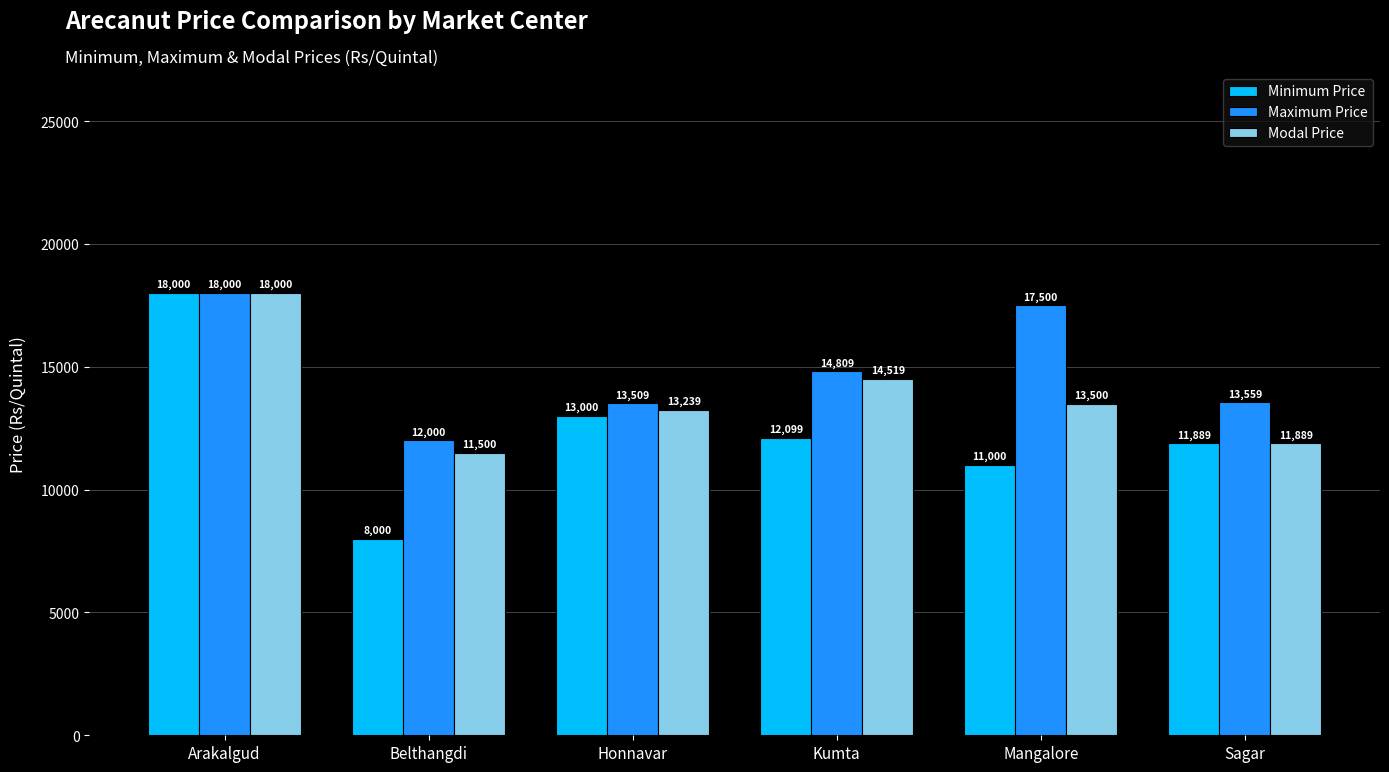

Reading left to right, list all the values displayed in this chart.

Minimum Price: Arakalgud=18000	Belthangdi=8000	Honnavar=13000	Kumta=12099	Mangalore=11000	Sagar=11889
Maximum Price: Arakalgud=18000	Belthangdi=12000	Honnavar=13509	Kumta=14809	Mangalore=17500	Sagar=13559
Modal Price: Arakalgud=18000	Belthangdi=11500	Honnavar=13239	Kumta=14519	Mangalore=13500	Sagar=11889